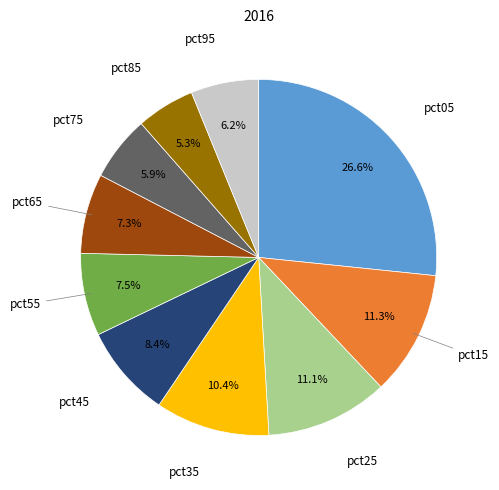

Does any single category account for the majority?

No